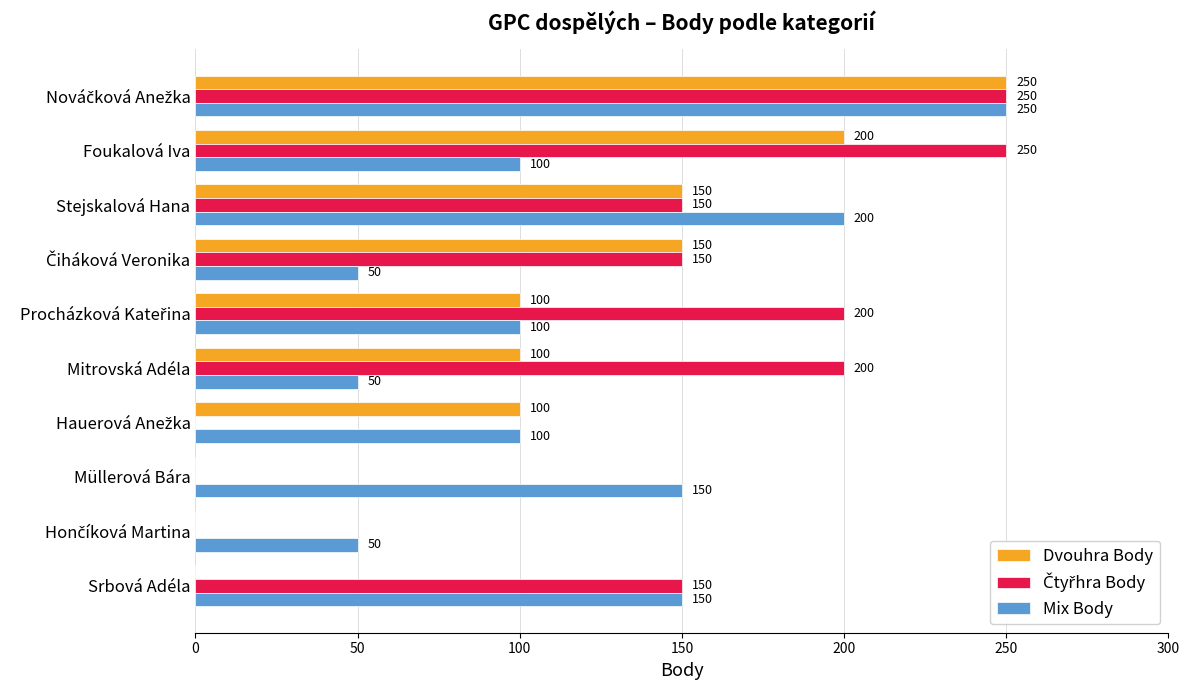

The value of Mix Body at Srbová Adéla is 222. True or false?

False